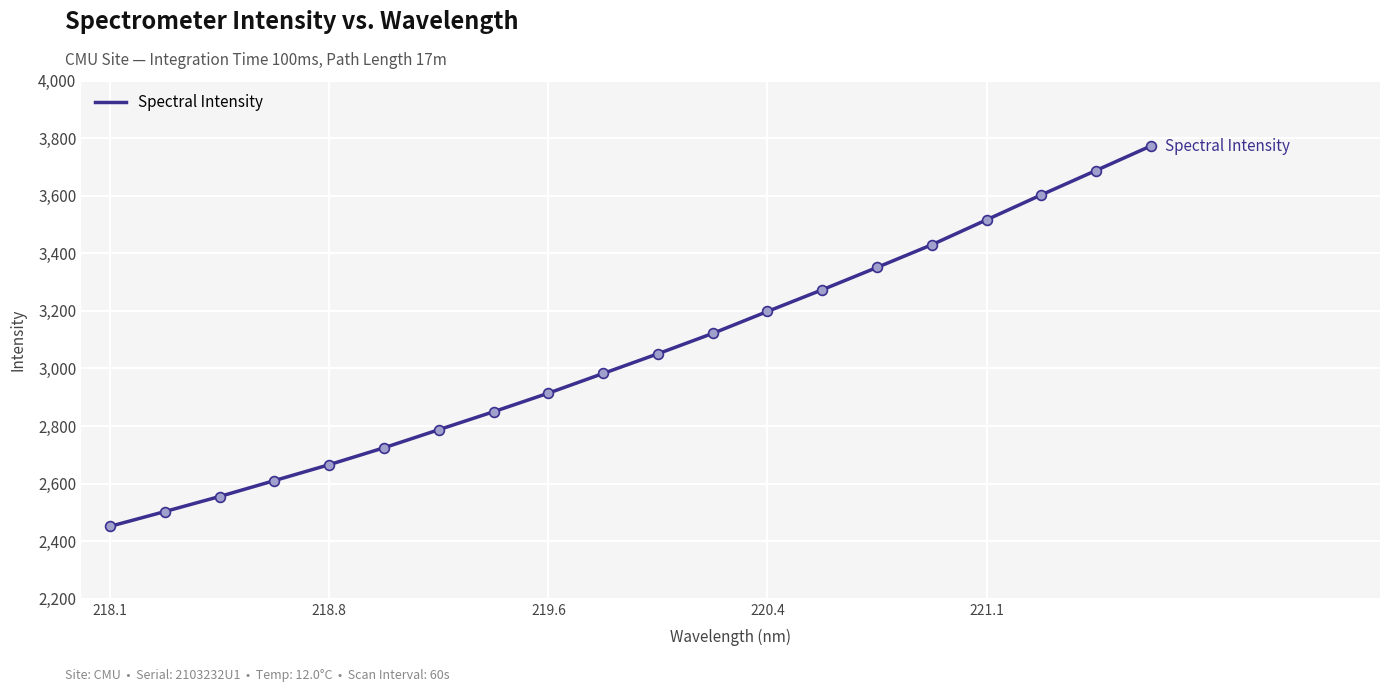

What is the maximum value shown in the chart?

3772.5